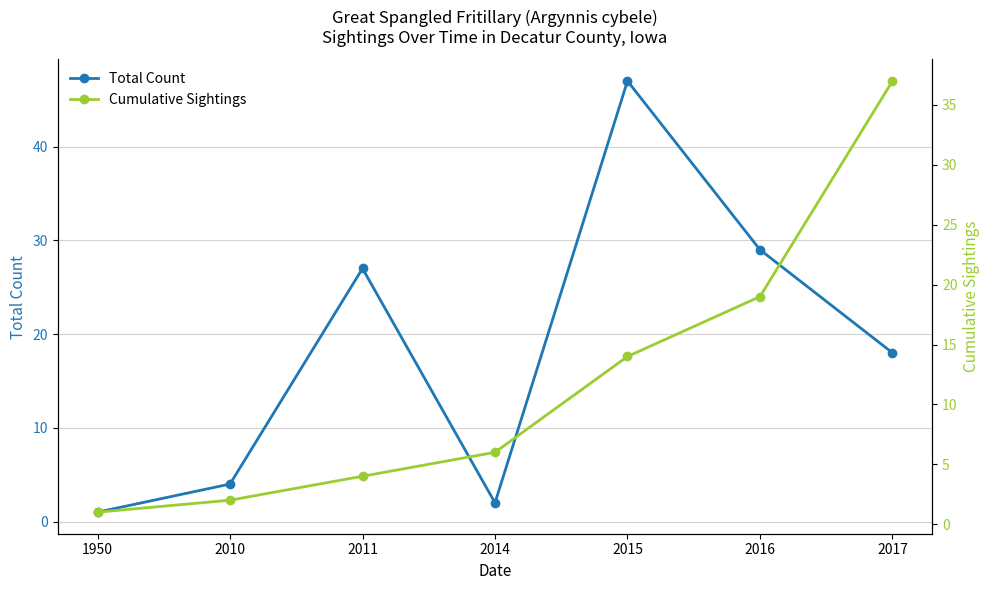

Between 2014 and 2017, which series saw the biggest shift?

Cumulative Sightings